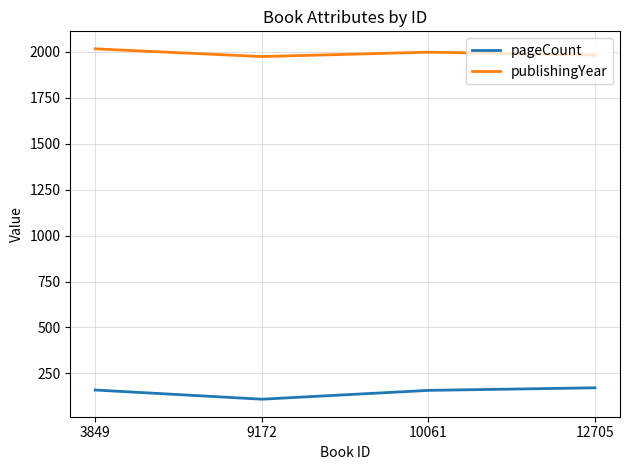

What value does the publishingYear series have at 10061?

1997